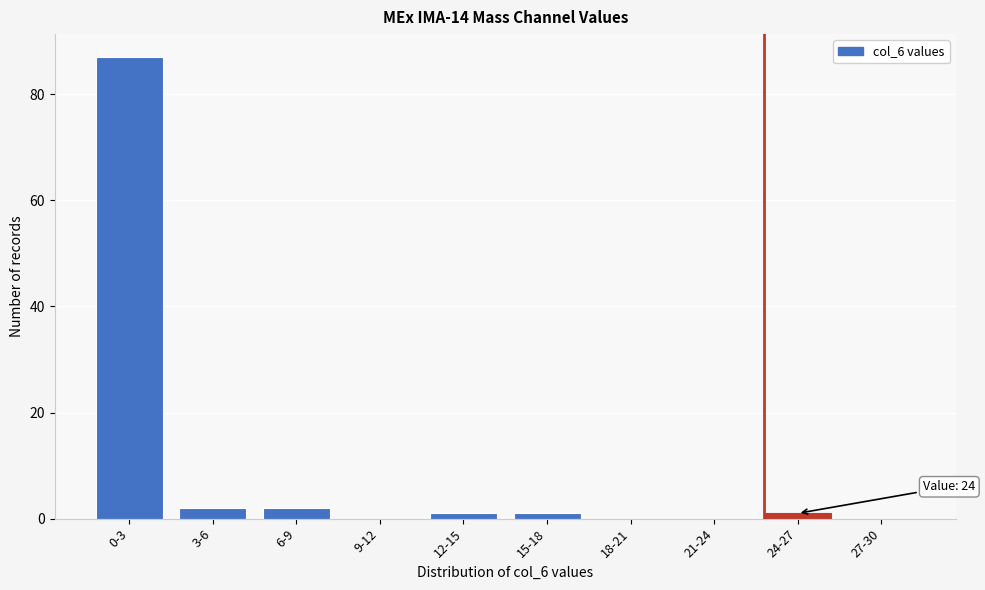

Reading right to left, list all the values displayed in this chart.

27-30=0	24-27=1	21-24=0	18-21=0	15-18=1	12-15=1	9-12=0	6-9=2	3-6=2	0-3=87